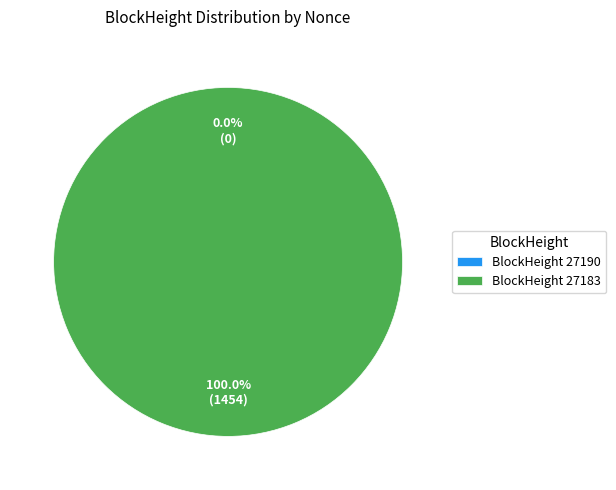

What is the largest slice in the pie chart?

27183